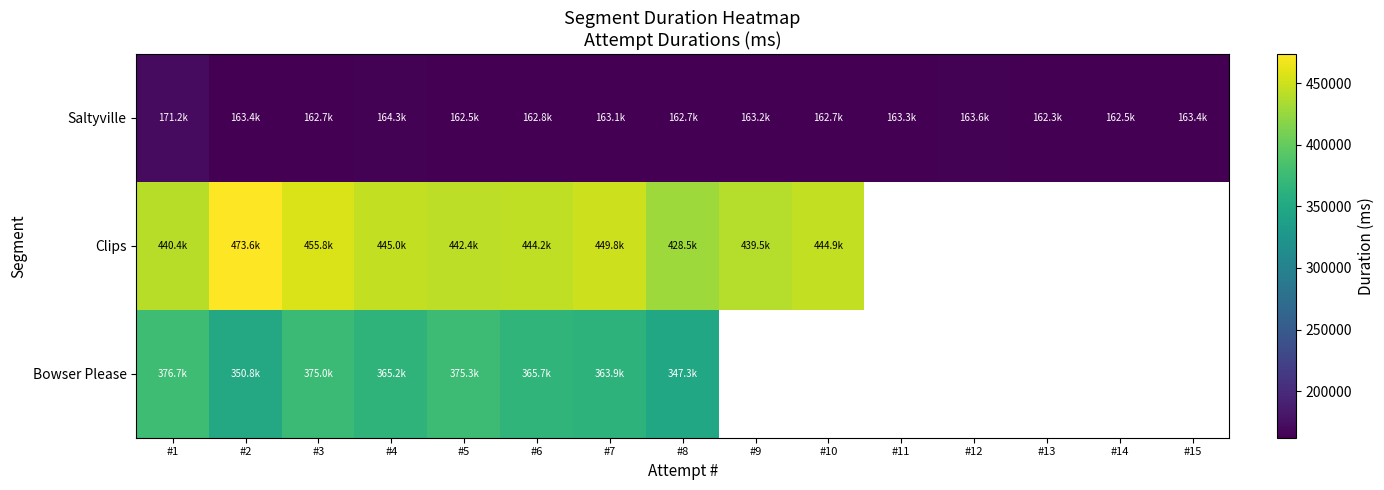

At how many categories does at least one series exceed 385788?

10